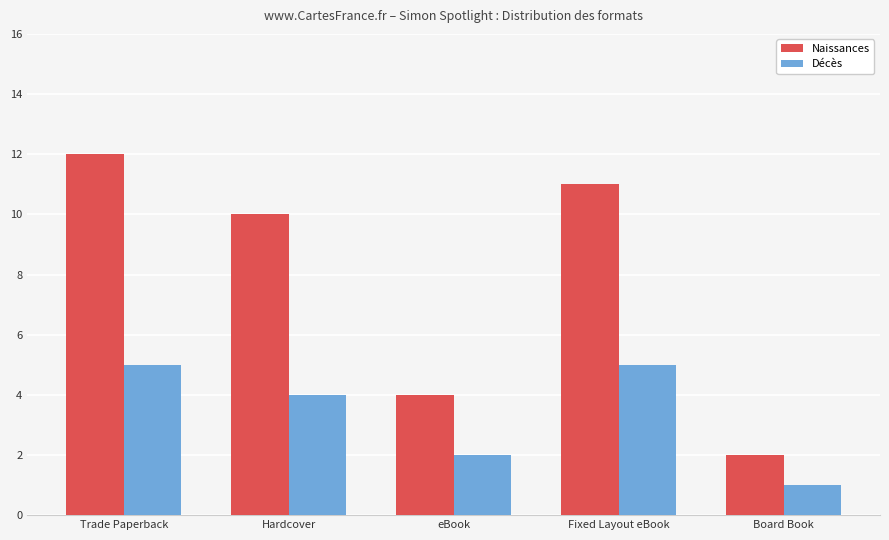

The Décès series shows 2 at eBook. True or false?

True